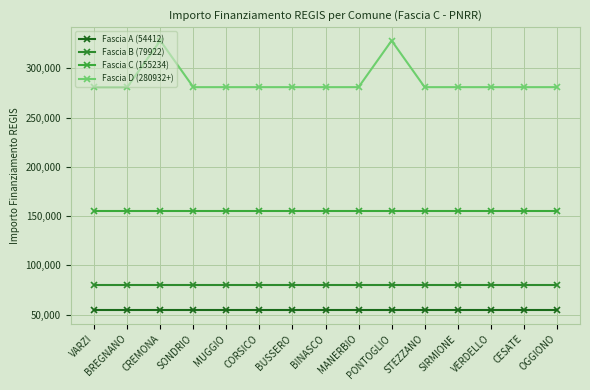

How many data points does each series have?

15